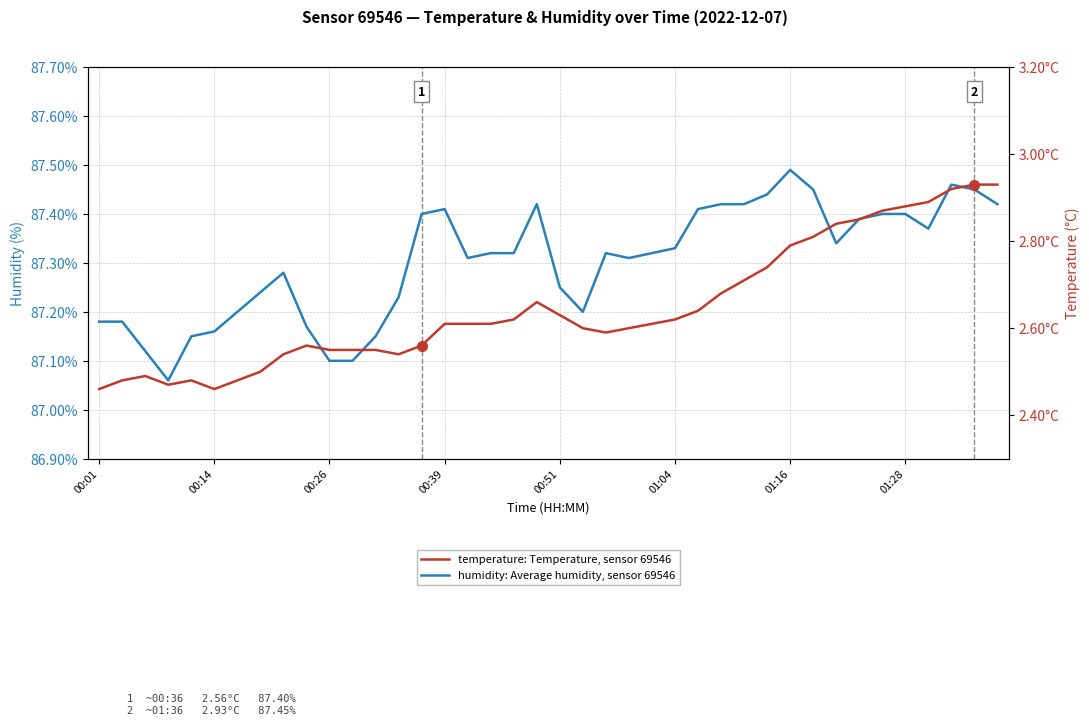

What is the spread (max minus min) of values at 00:26?

84.6